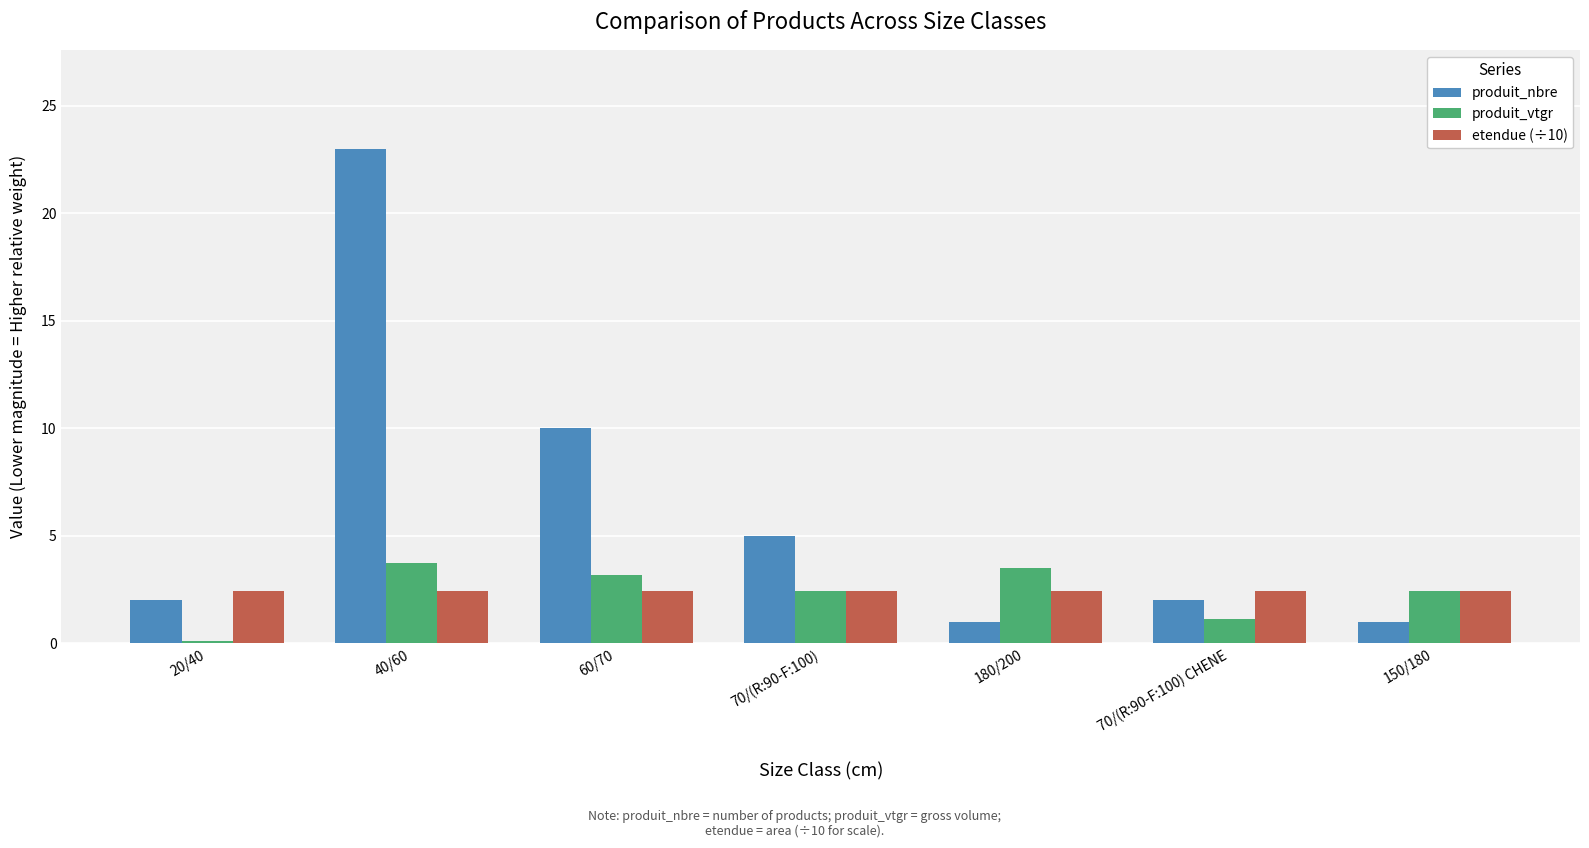

What is the approximate value of etendue (÷10) at 150/180?

2.4